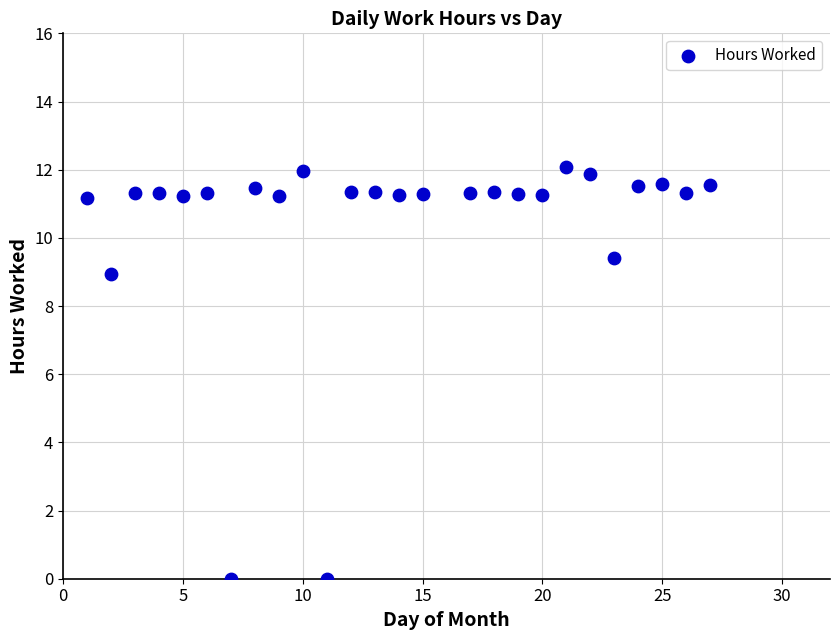

What is the range of Y values (max minus min)?

12.1